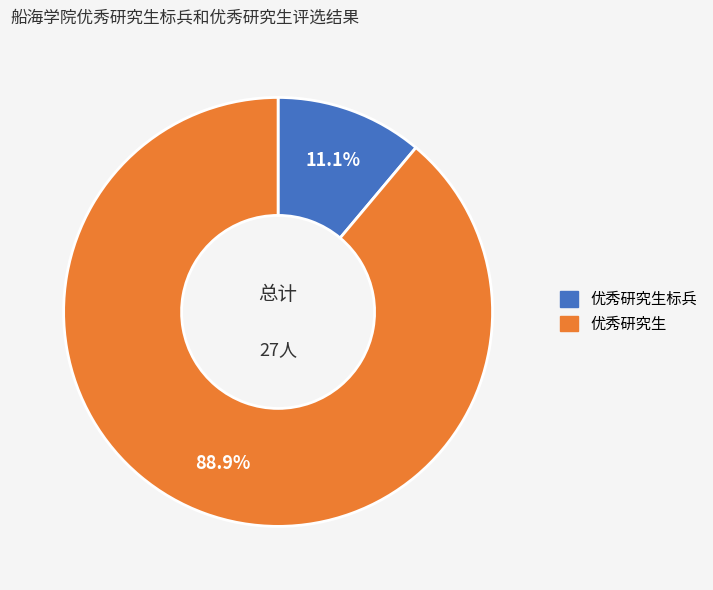

Does any single category account for the majority?

Yes